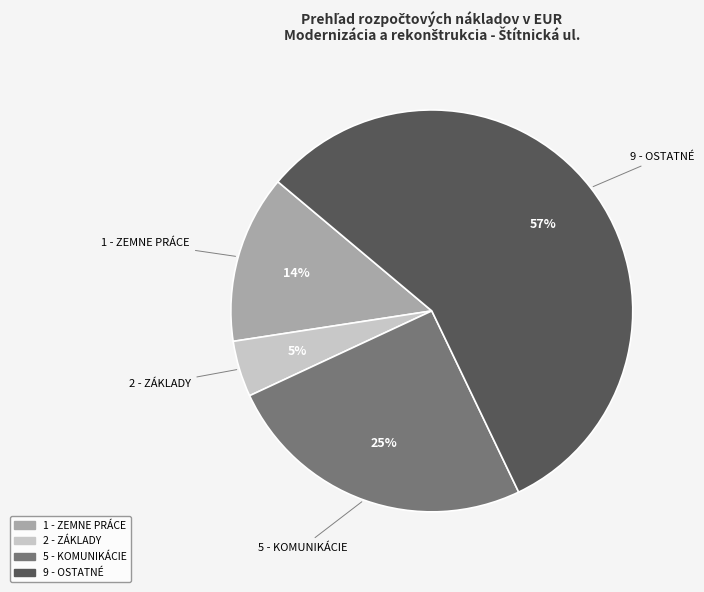

Does any single category account for the majority?

Yes